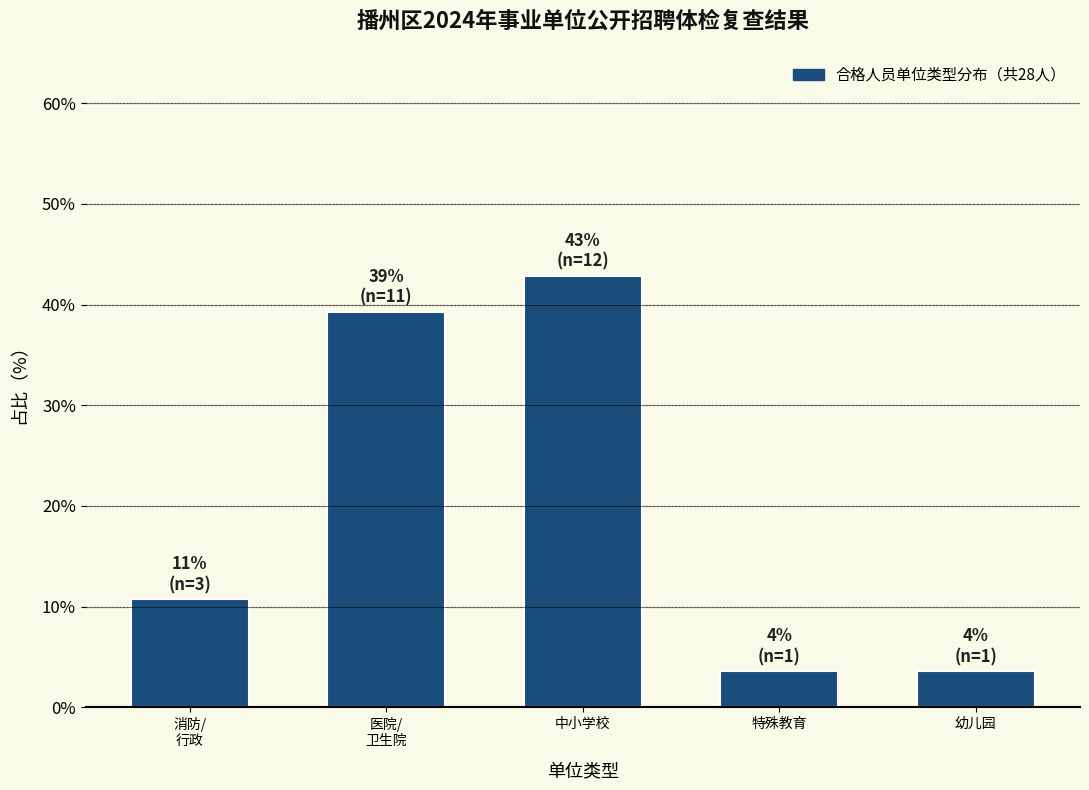

Reading right to left, transcribe all the data shown in this chart.

3.6	3.6	42.9	39.3	10.7